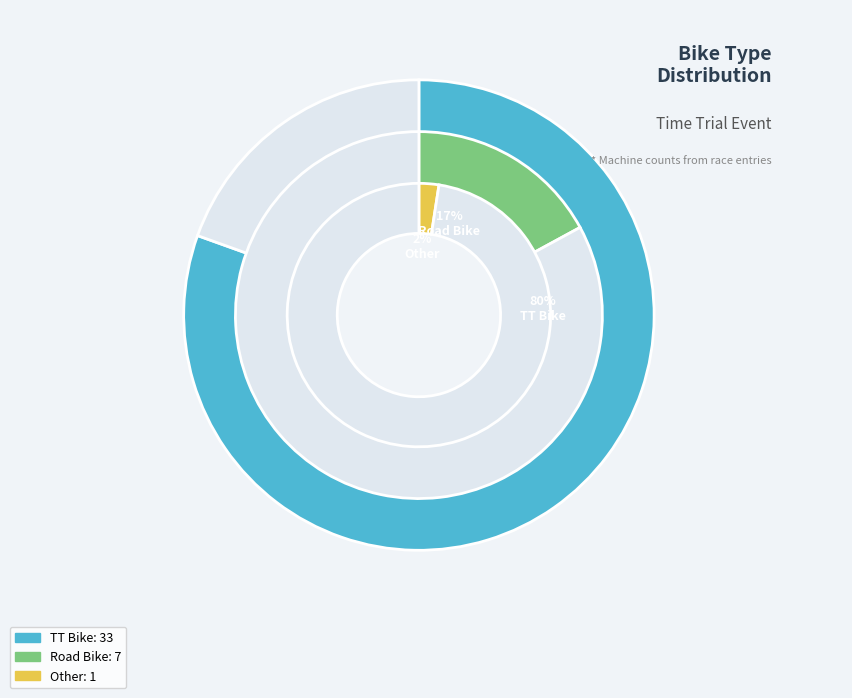

Which slice is the smallest?

Other